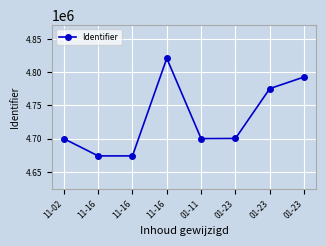

True or false: the data shows 6383291 at 11-16.

False